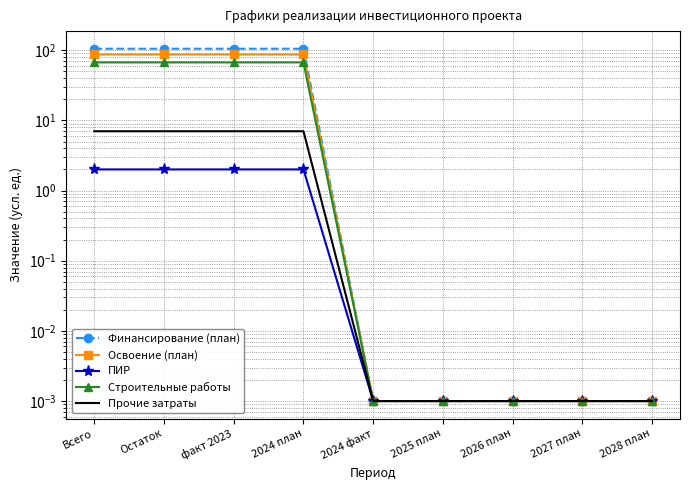

What is the label of the 6th point from the left?

2025 план